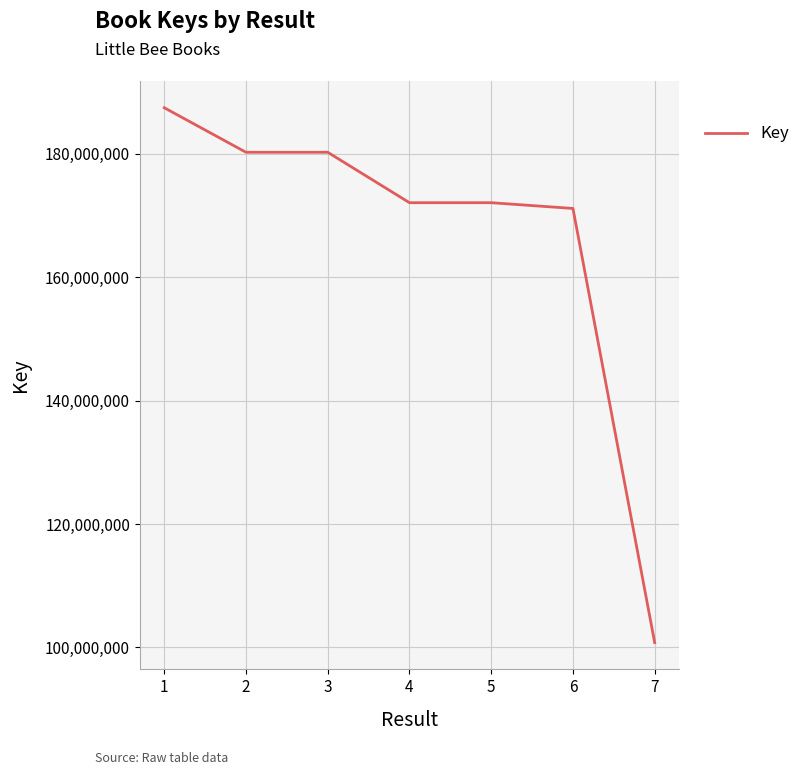

What is the sum of all values?

1163929277